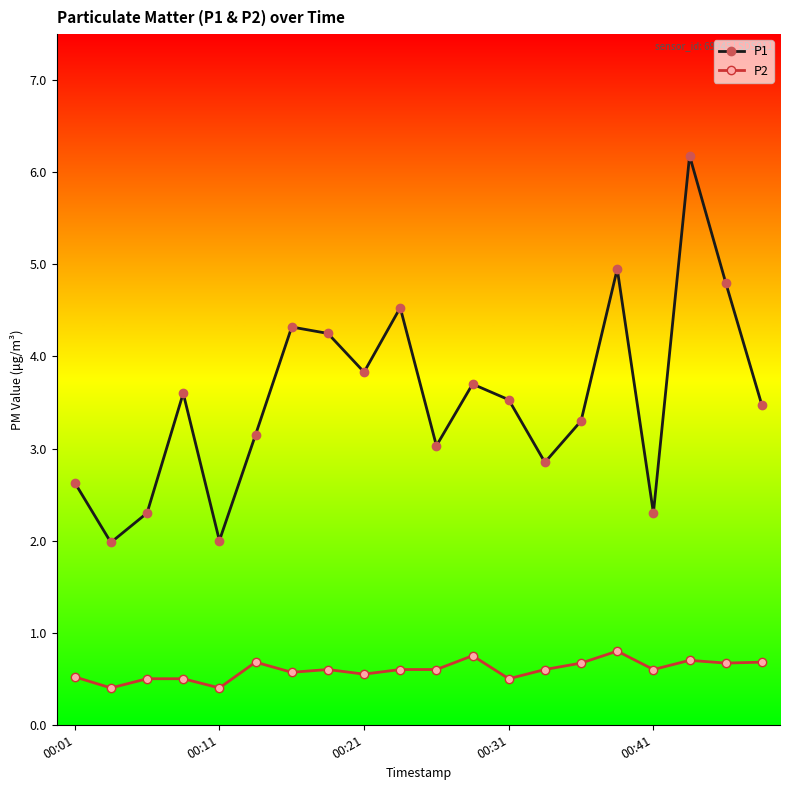

Rank the series by their maximum value, from highest to lowest.

P1, P2